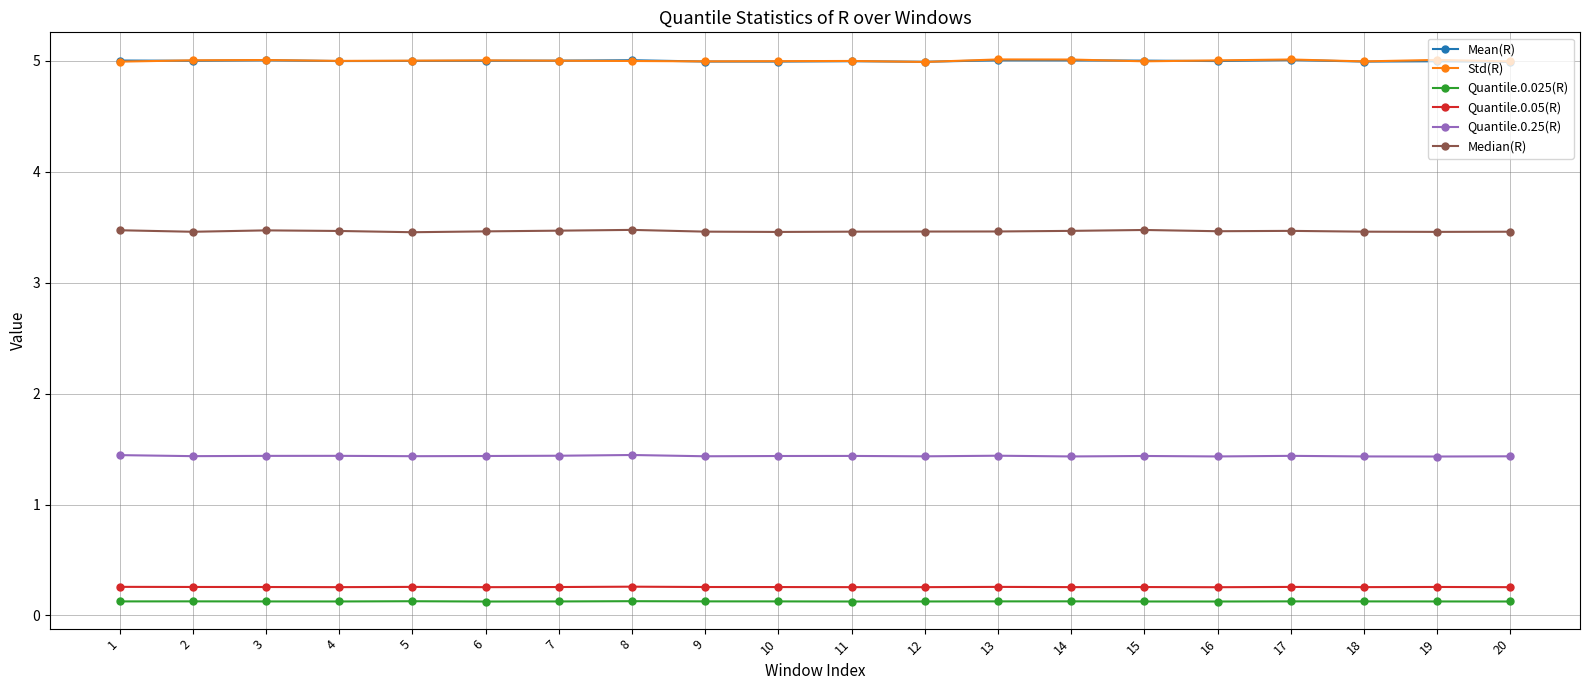

What is the value of the Quantile.0.05(R) point at the 19th from the left?

0.3